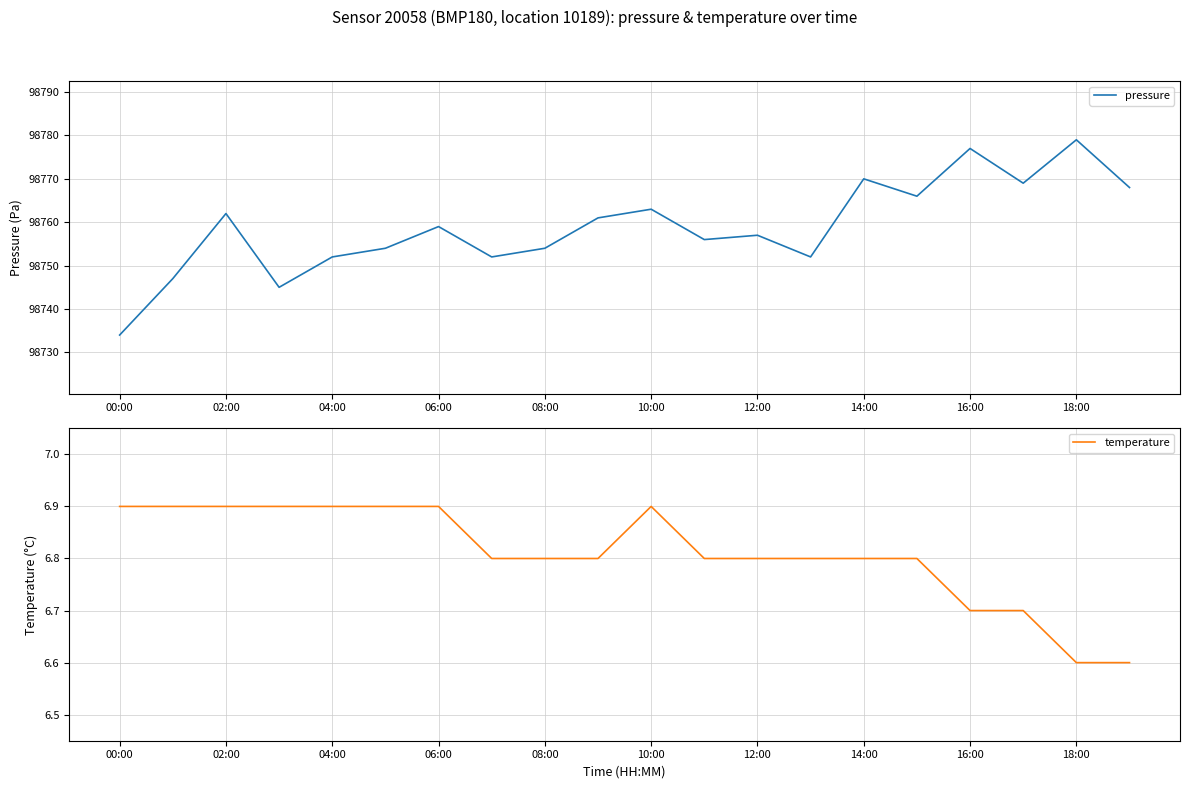

Is it true that temperature equals 6.6 at 18:00?

True